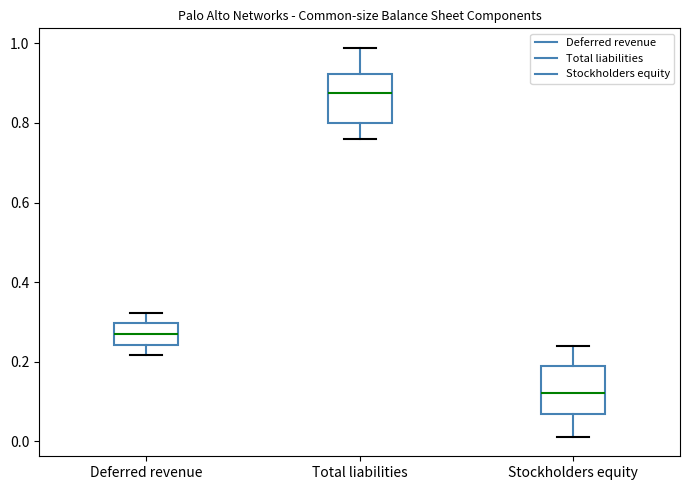

Reading left to right, transcribe this box plot: for each box, give where its median line is, the range the box spans, and where its two whiskers end, as read against the y-axis. The values are not printed on the chart, so give them approximately, as read against the axis.

Deferred revenue: median 0.26, box 0.24 to 0.30, whiskers 0.22 to 0.32
Total liabilities: median 0.88, box 0.80 to 0.92, whiskers 0.76 to 0.98
Stockholders equity: median 0.12, box 0.06 to 0.20, whiskers 0.02 to 0.24